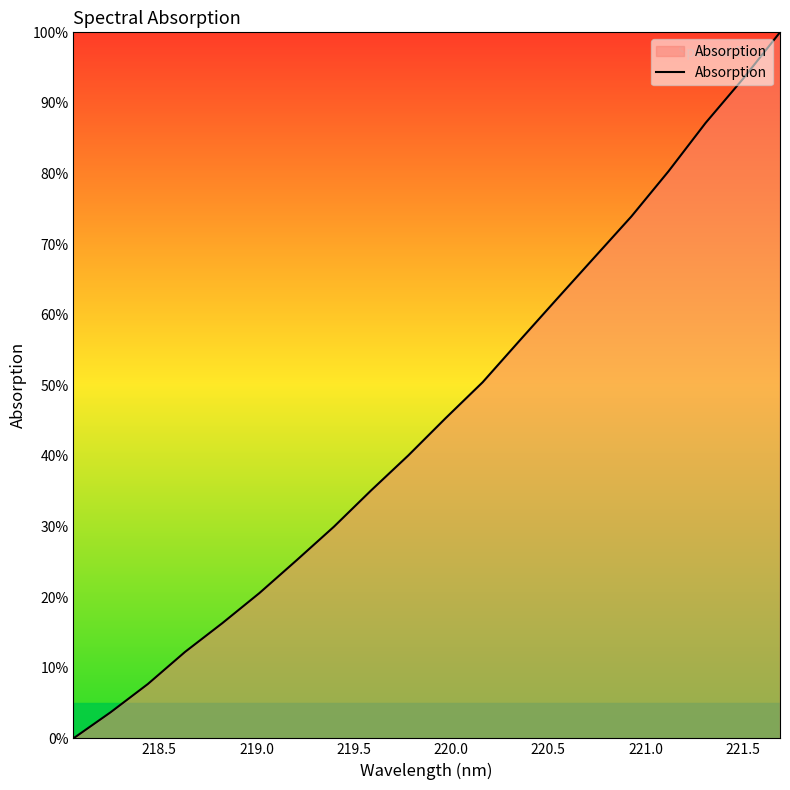

What is the maximum value shown in the chart?

100.0